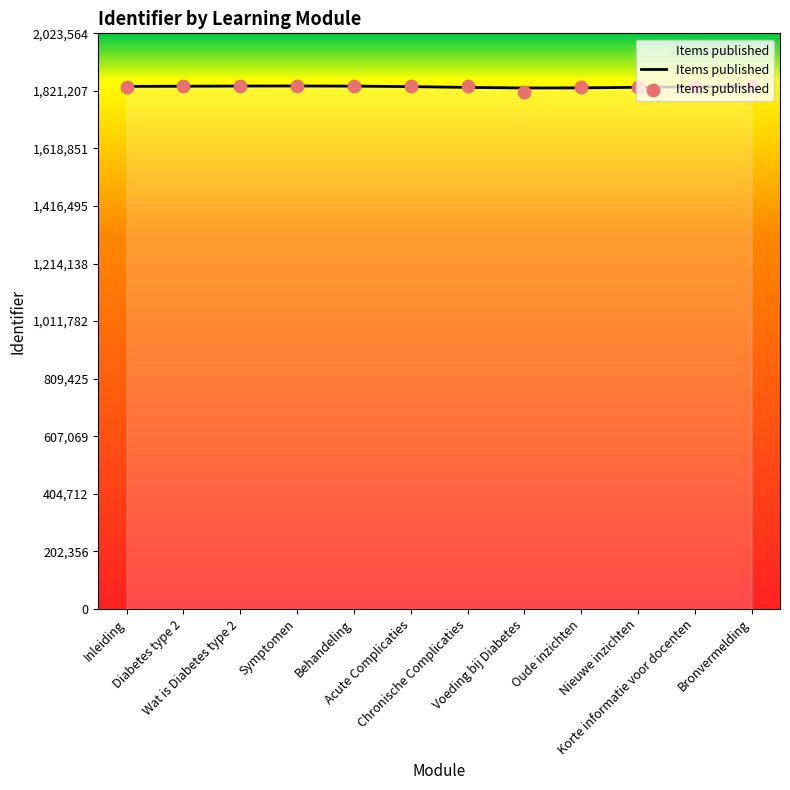

What is the change in value from Behandeling to Nieuwe inzichten?

-3904